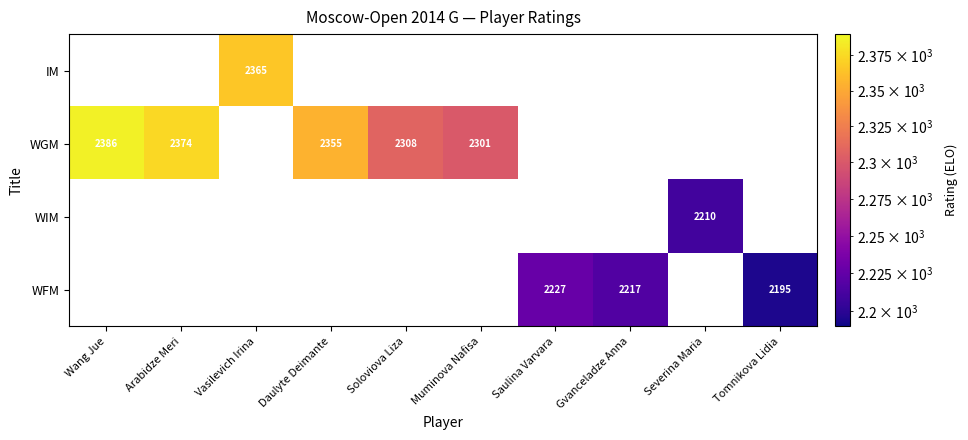

How many data points does each series have?

10